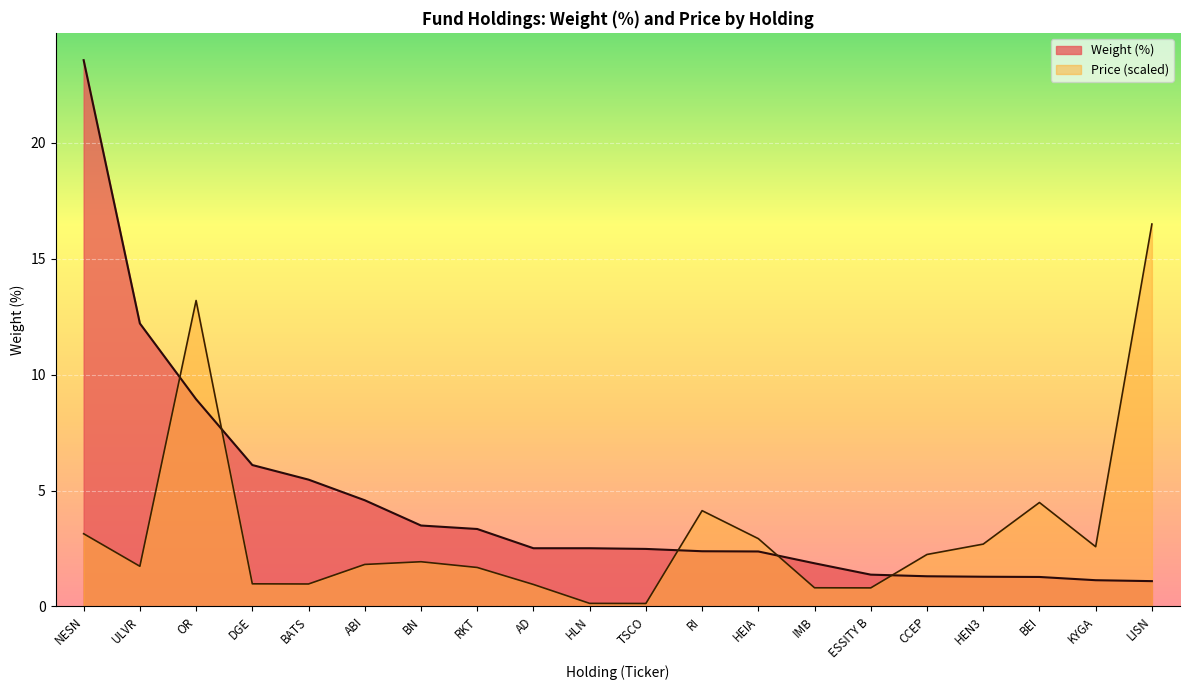

How many data points are less than 2?

7